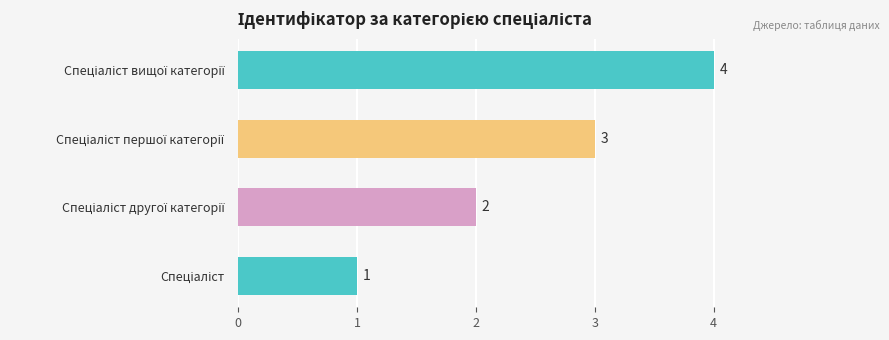

What is the sum of all values?

10